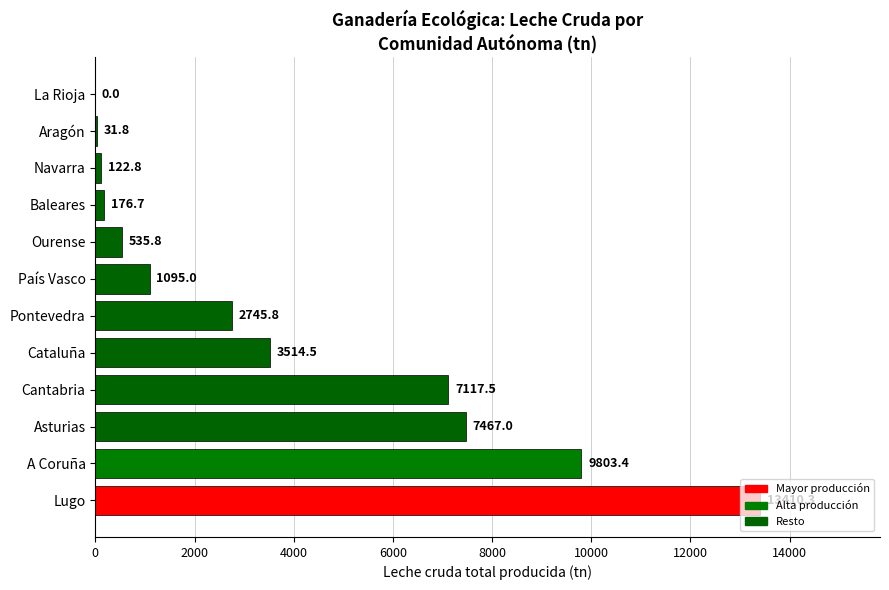

What is the sum of all values?

46020.7